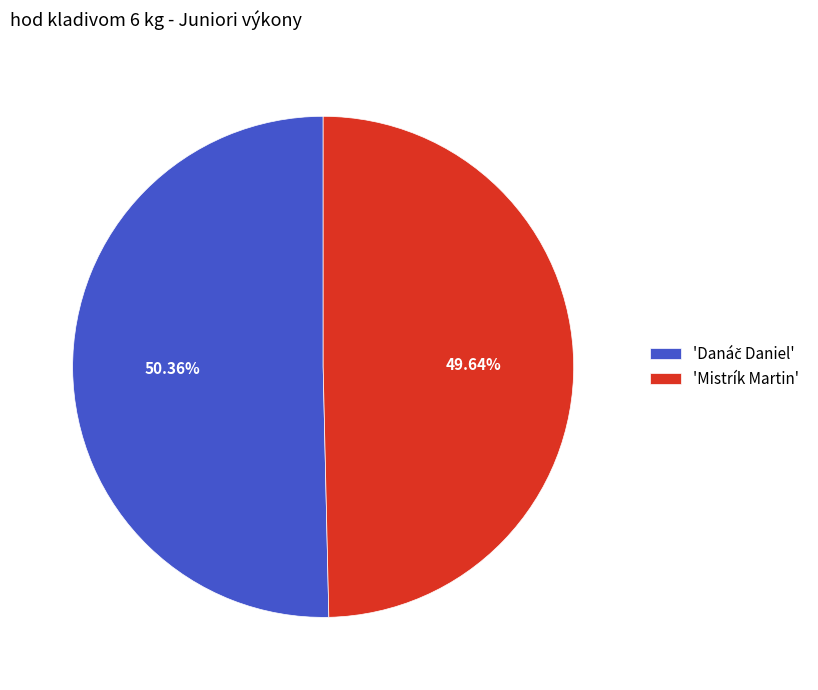

Which category has the smallest portion of the pie?

'Mistrík Martin'